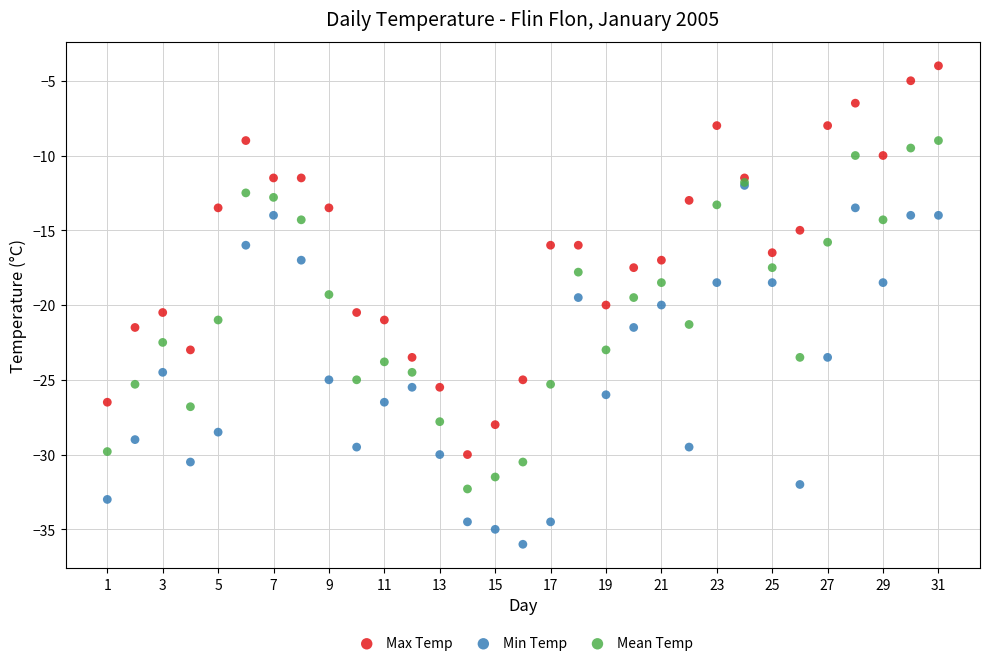

What are all the series names shown in the legend?

Max Temp, Min Temp, Mean Temp